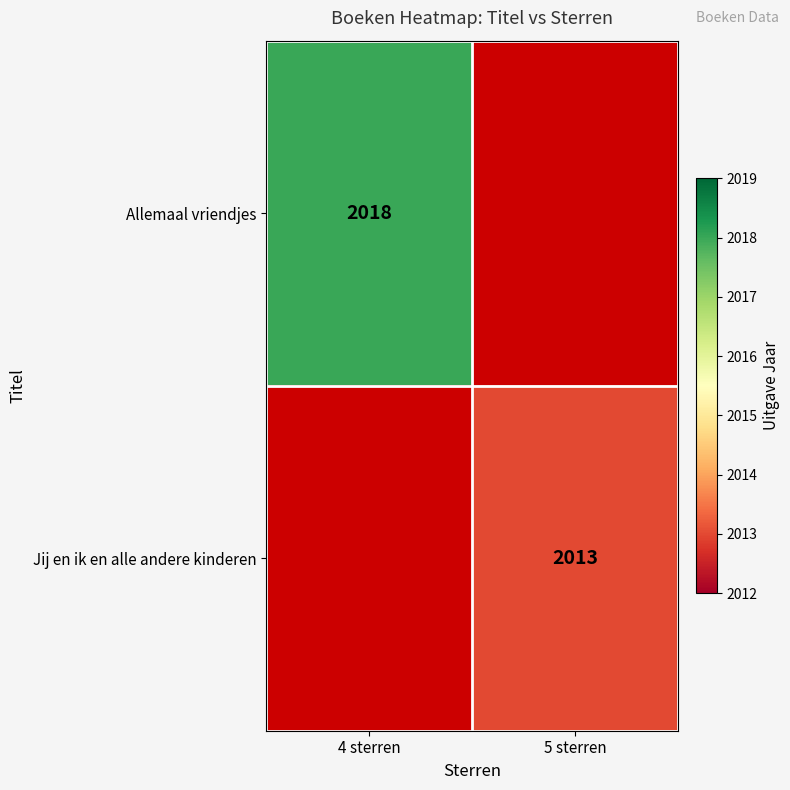

Which has a higher value, 5 sterren or 4 sterren?

4 sterren